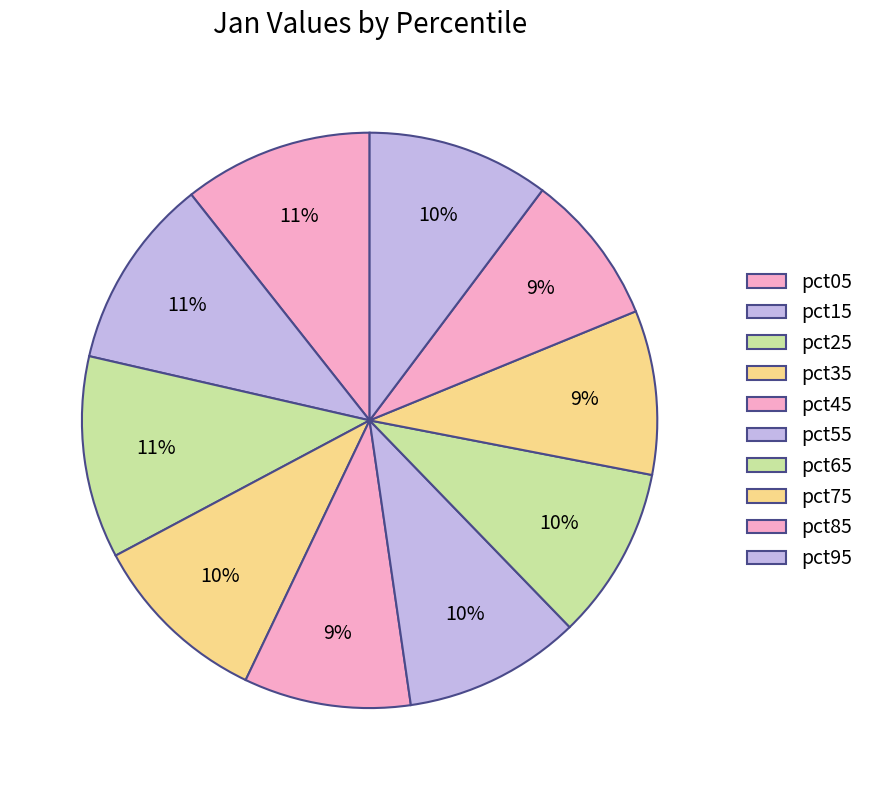

What percentage is the pct75 slice, to the nearest percent?

9%